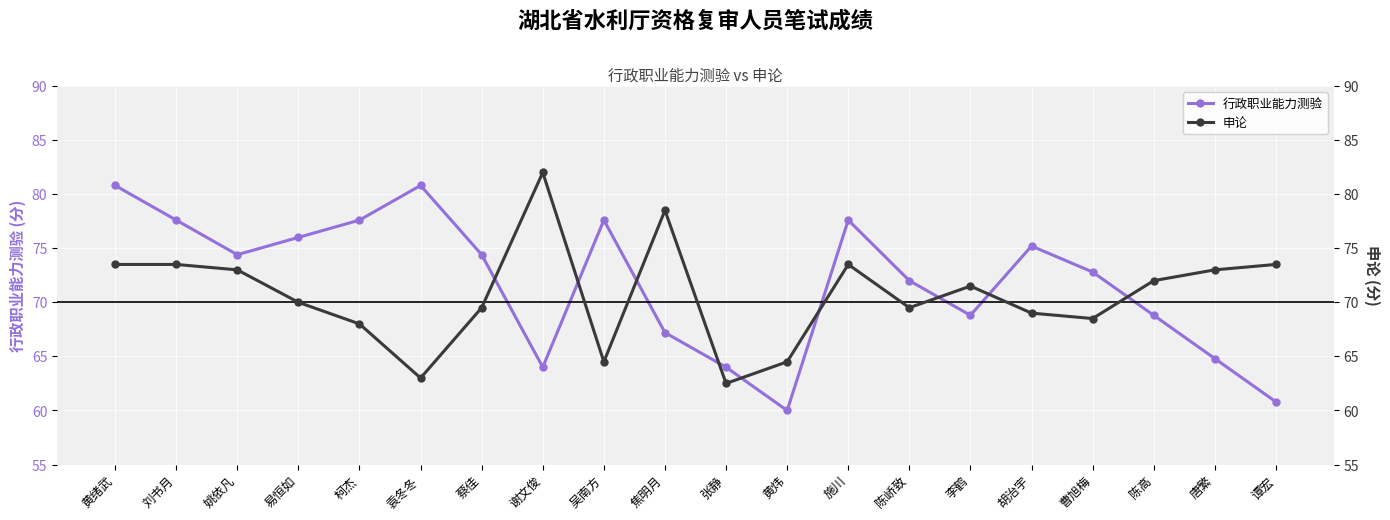

How many times do 申论 and 行政职业能力测验 cross each other?

9